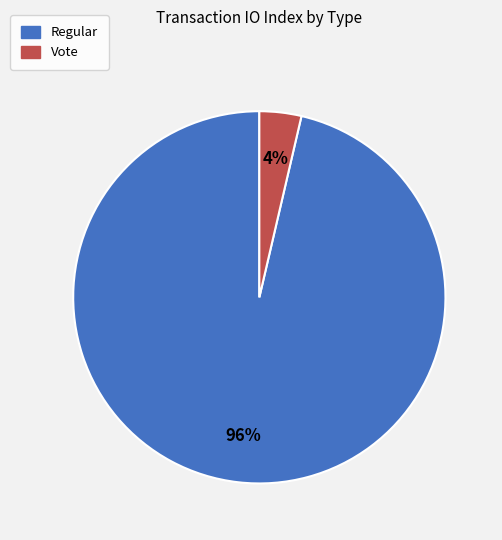

Between Regular and Vote, which is larger?

Regular